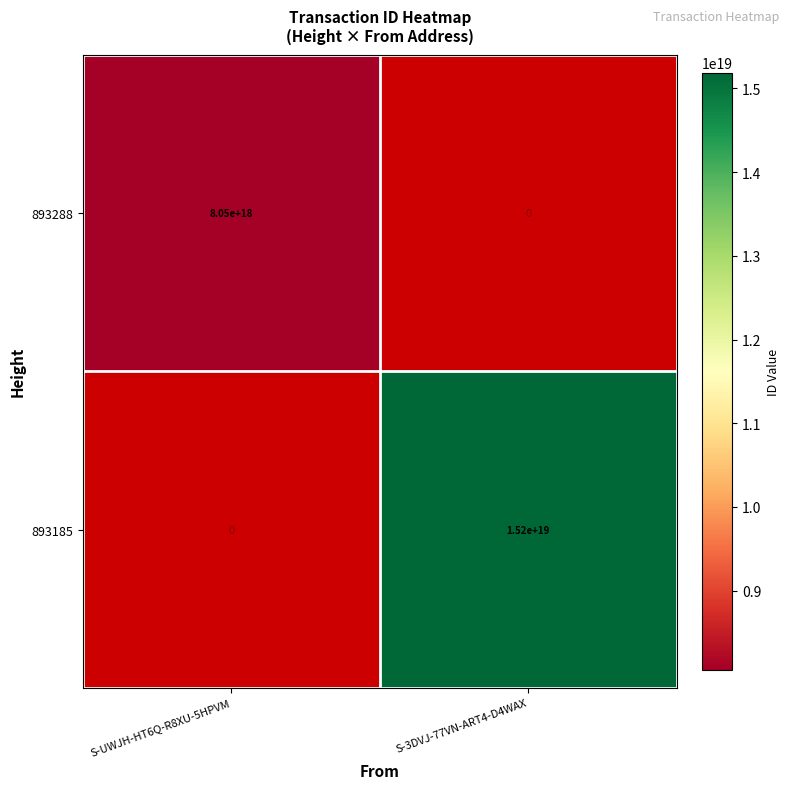

The value of 893185 at S-3DVJ-77VN-ART4-D4WAX is 9101690802785403904.0. True or false?

False